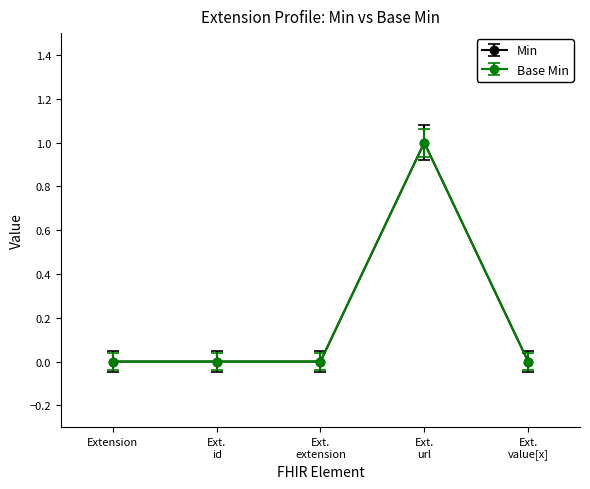

Is this an area chart (filled region under the line)?

No